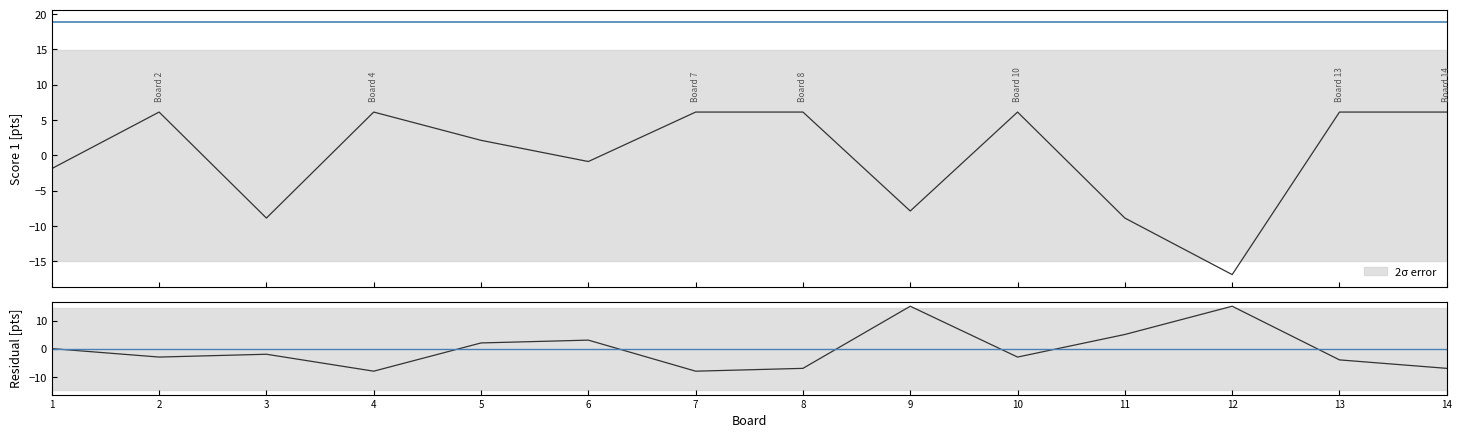

List the series in order of their peak value, highest first.

Score 2 residual, Score 1